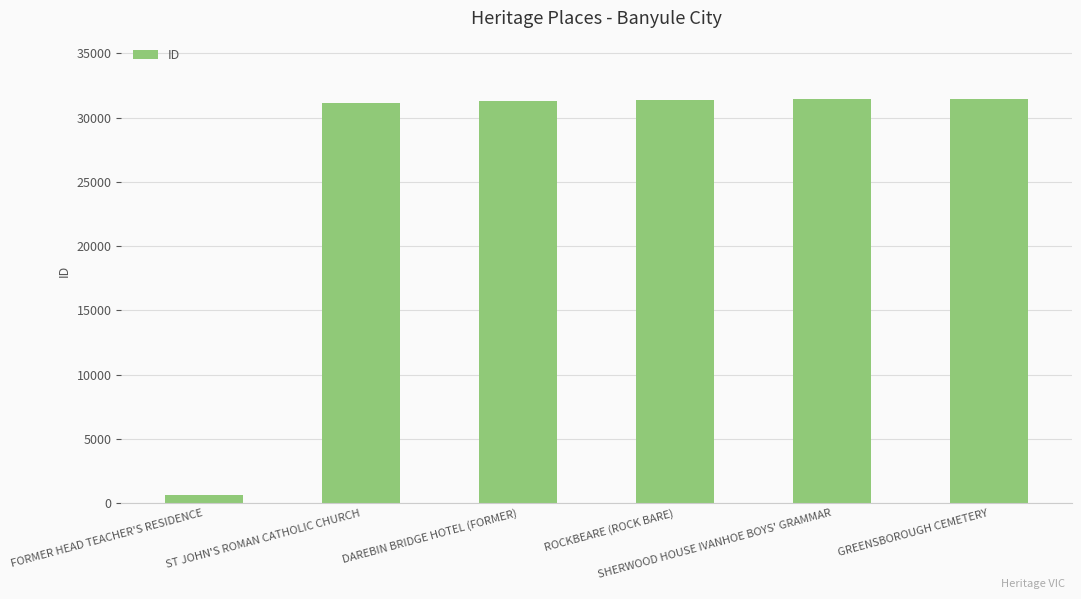

What is the value of the 3rd bar from the left?

31305